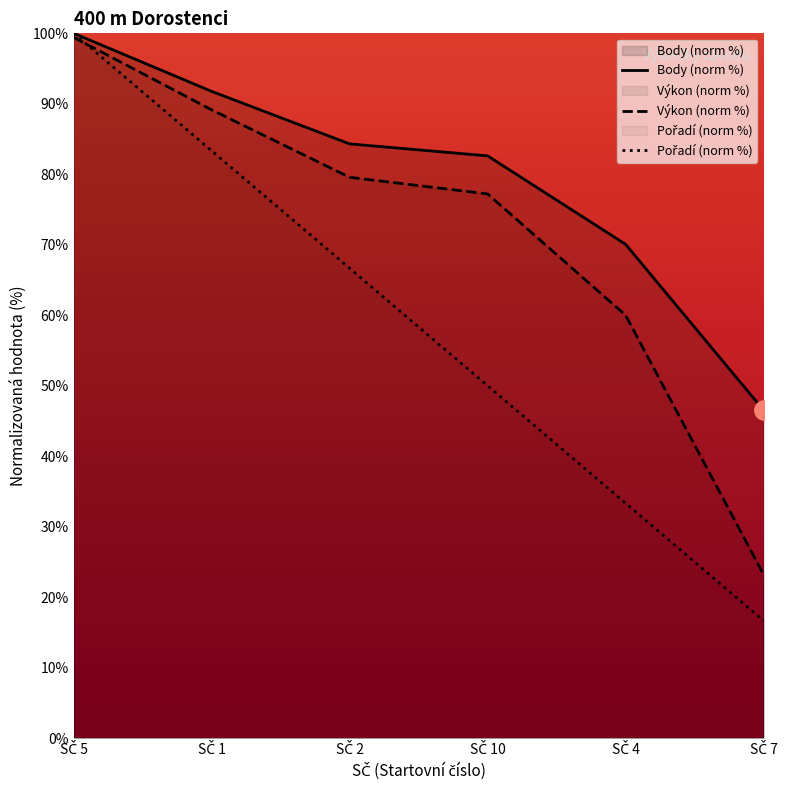

Which series has the widest spread of values?

Pořadí